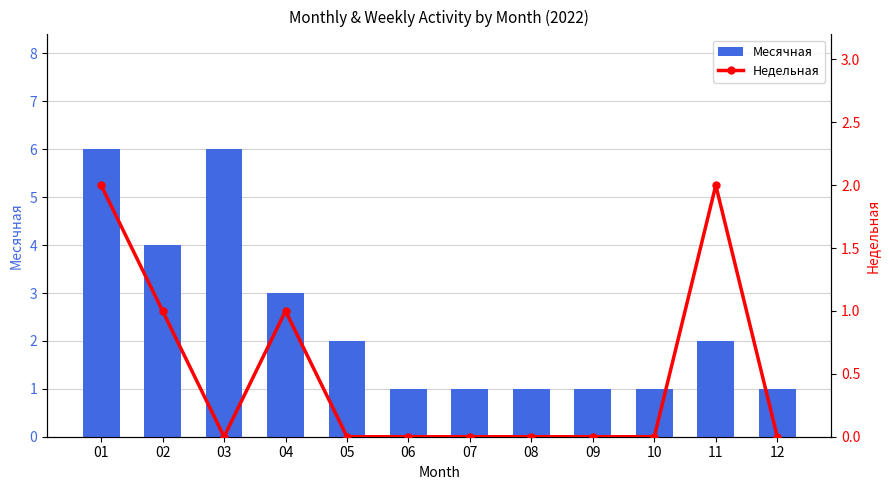

Which category has the highest value across all series?

01